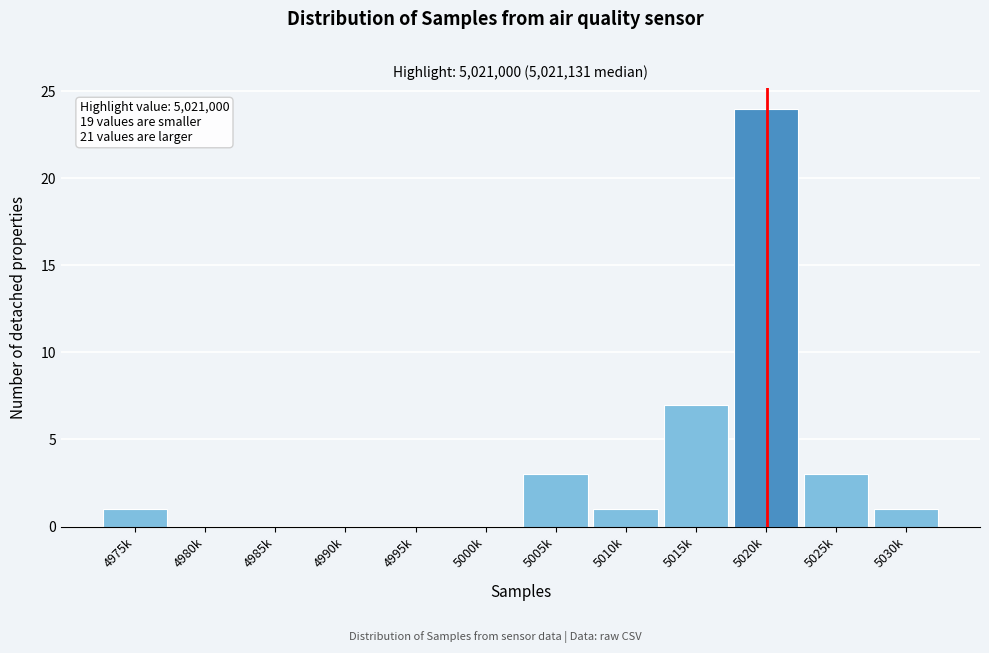

Reading left to right, extract all data points from this chart.

4975k=1	4980k=0	4985k=0	4990k=0	4995k=0	5000k=0	5005k=3	5010k=1	5015k=7	5020k=24	5025k=3	5030k=1